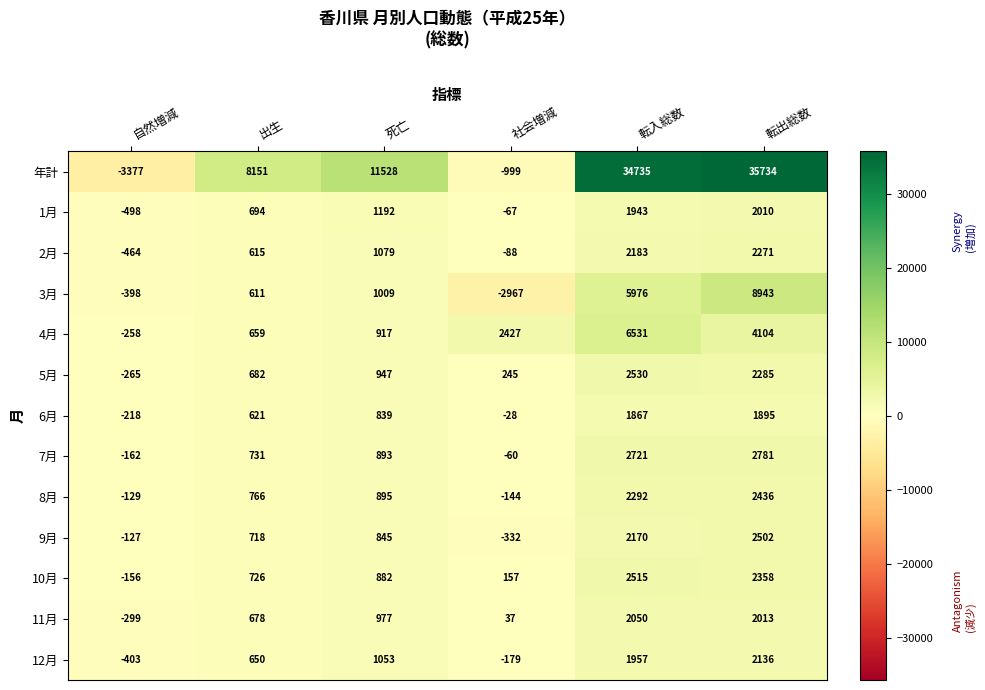

Is it true that 12月 equals 3491 at 転出総数?

False